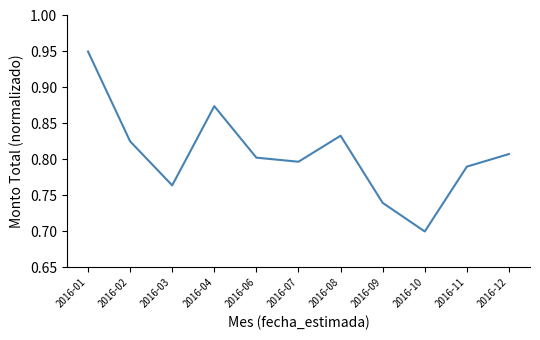

True or false: the data has more than 2 interior local peaks.

False